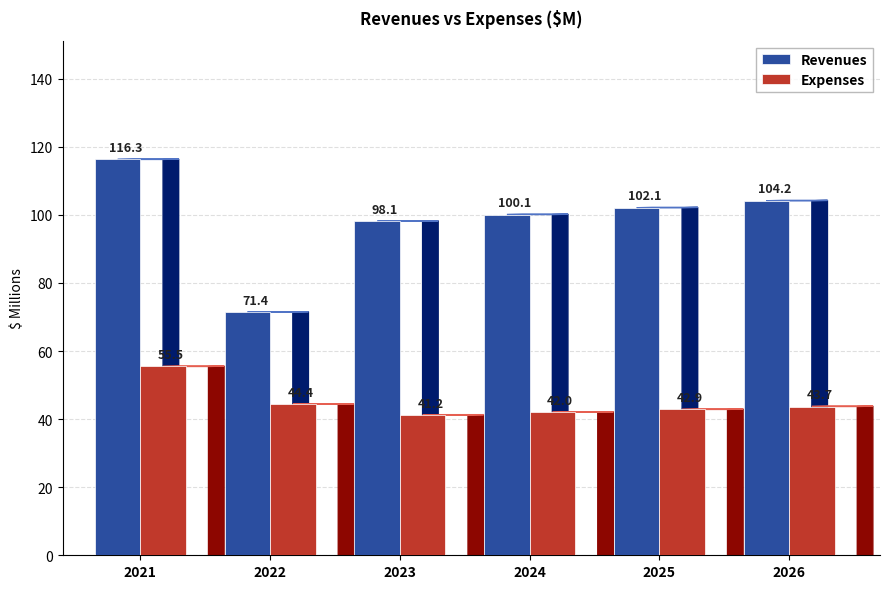

How many data points in Revenues are above 102?

3